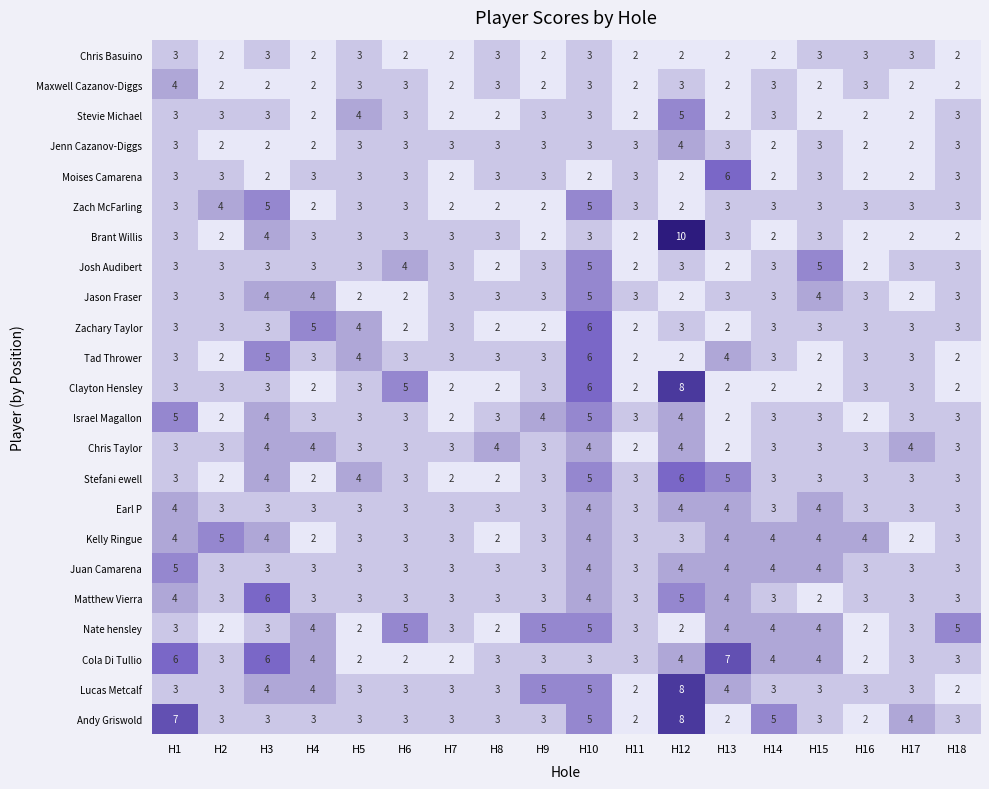

How many Kelly Ringue values are between 3 and 4?

14